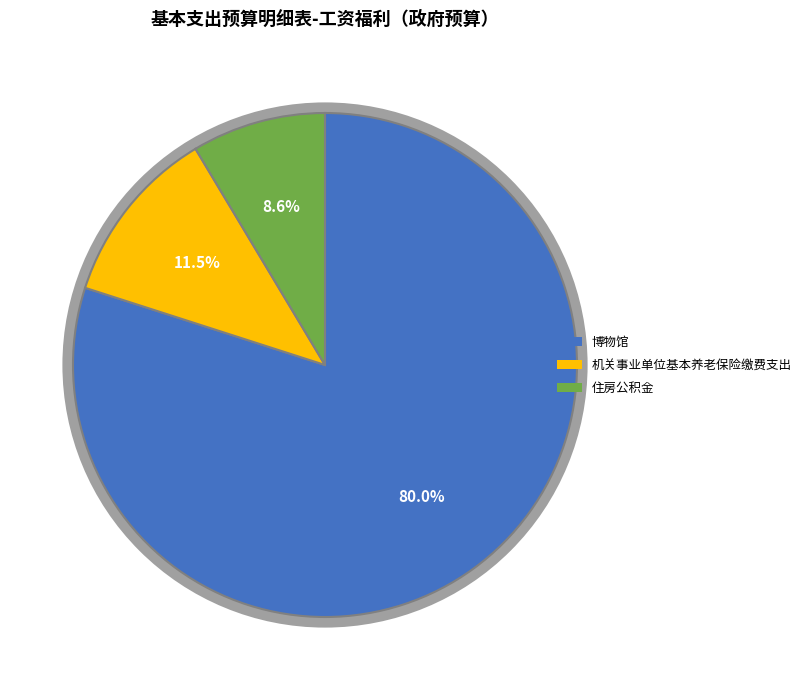

How many slices are in this pie chart?

3